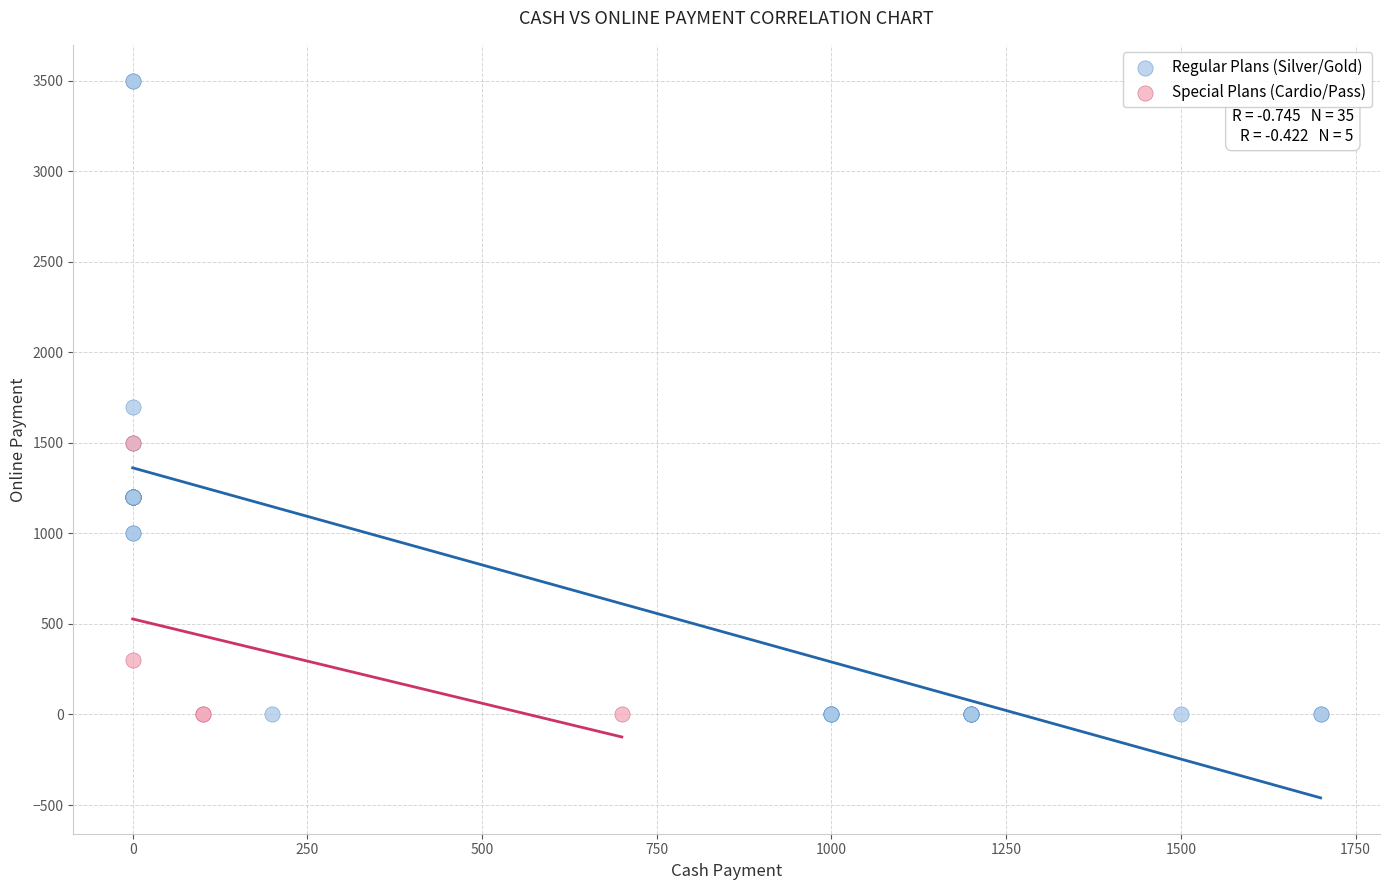

Which series has the largest Y range (max minus min)?

Regular Plans (Silver/Gold)